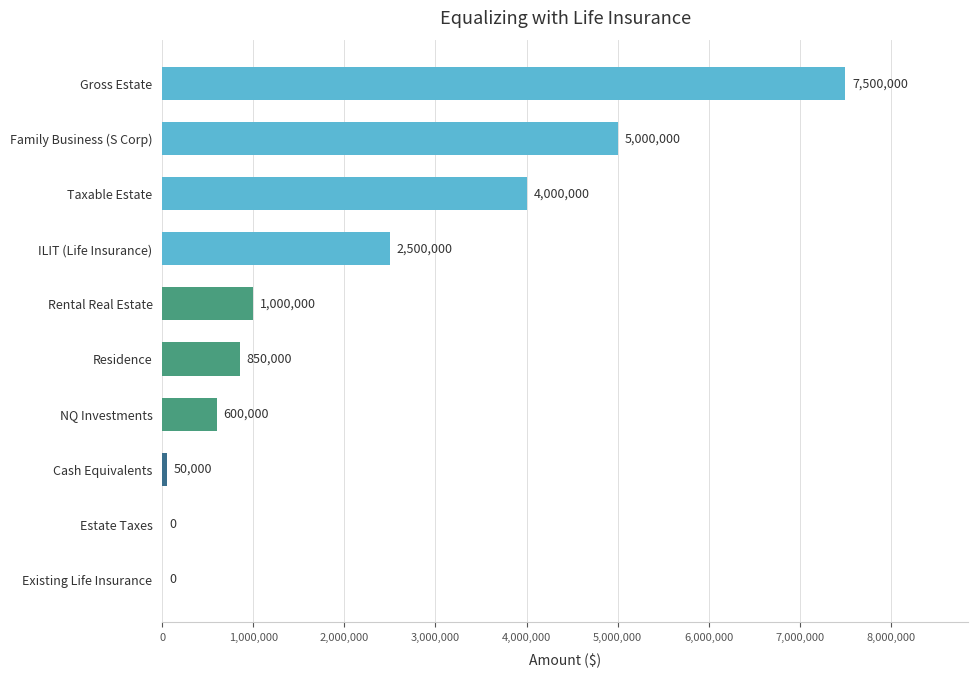

Are the bars grouped side by side (vs. stacked)?

No